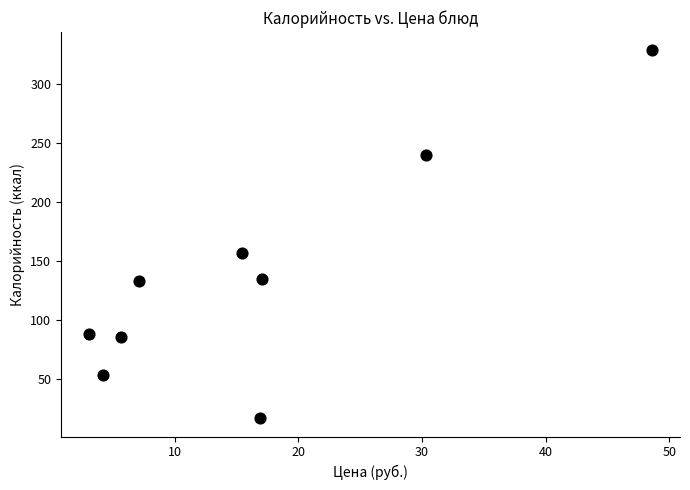

What Y value in the scatter plot is closest to 172?

156.7